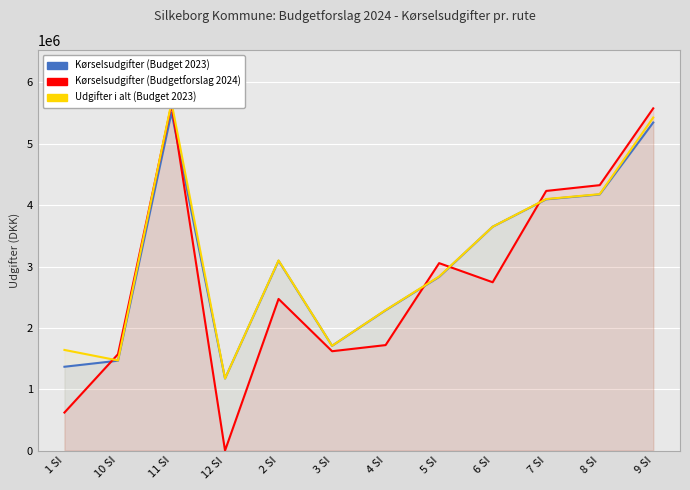

What is the difference between the second highest and second lowest values in the Kørselsudgifter (Budget 2023) series?

3981538.8